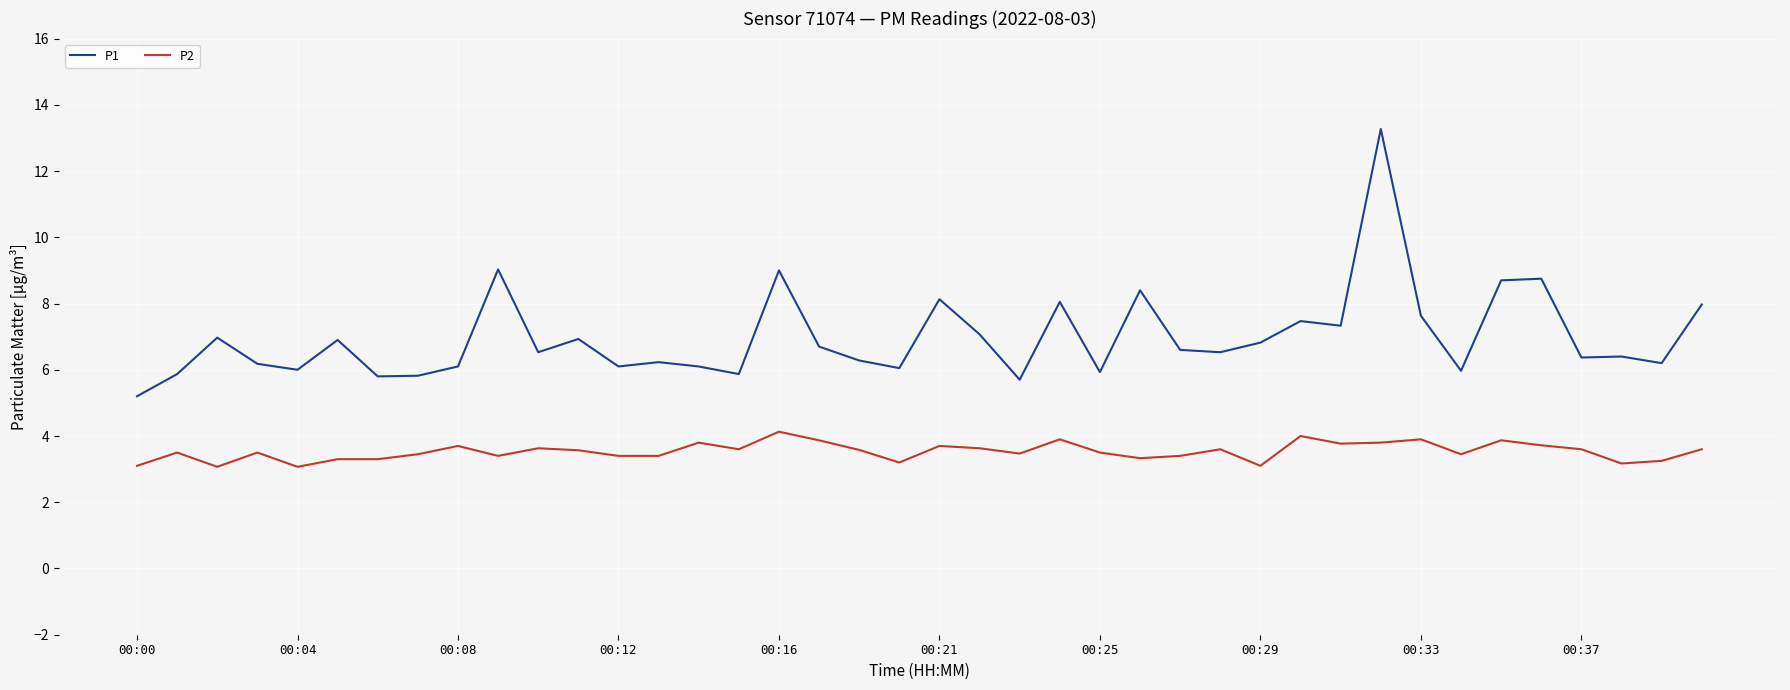

True or false: P1 and P2 intersect in this chart.

False